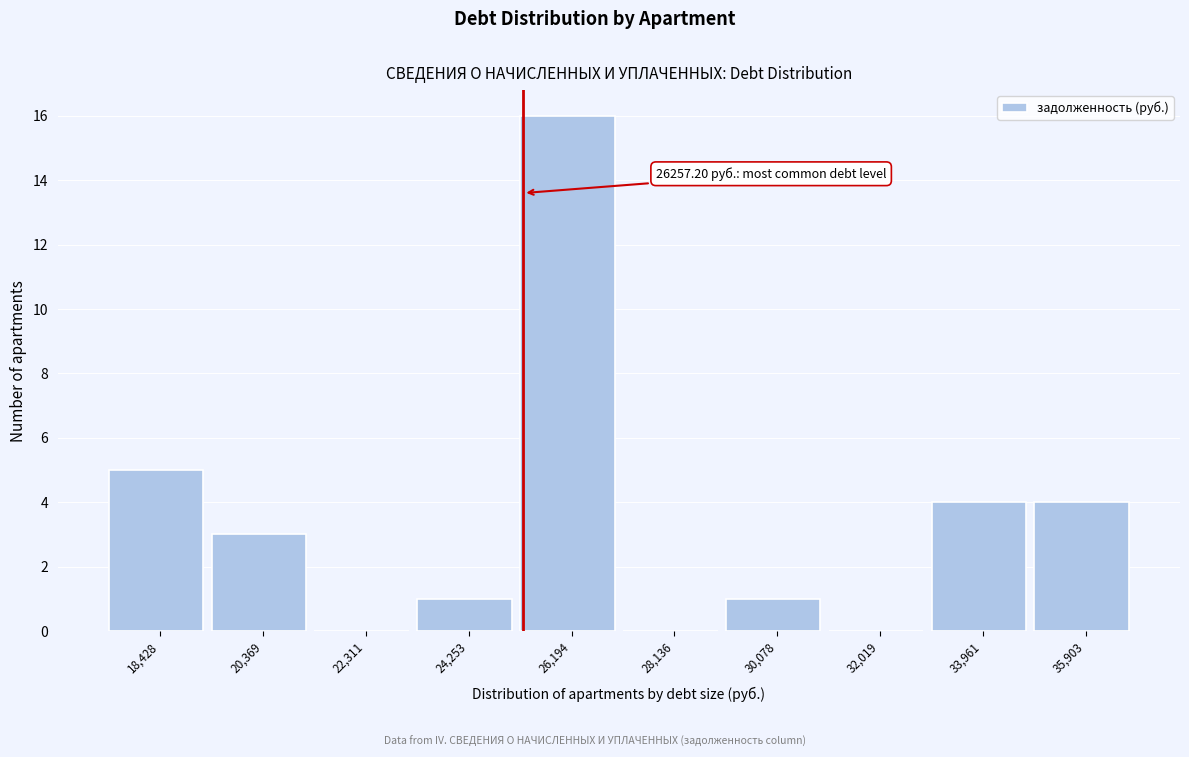

Reading right to left, what are all the values shown in this chart?

35,903=4	33,961=4	32,019=0	30,078=1	28,136=0	26,194=16	24,253=1	22,311=0	20,369=3	18,428=5